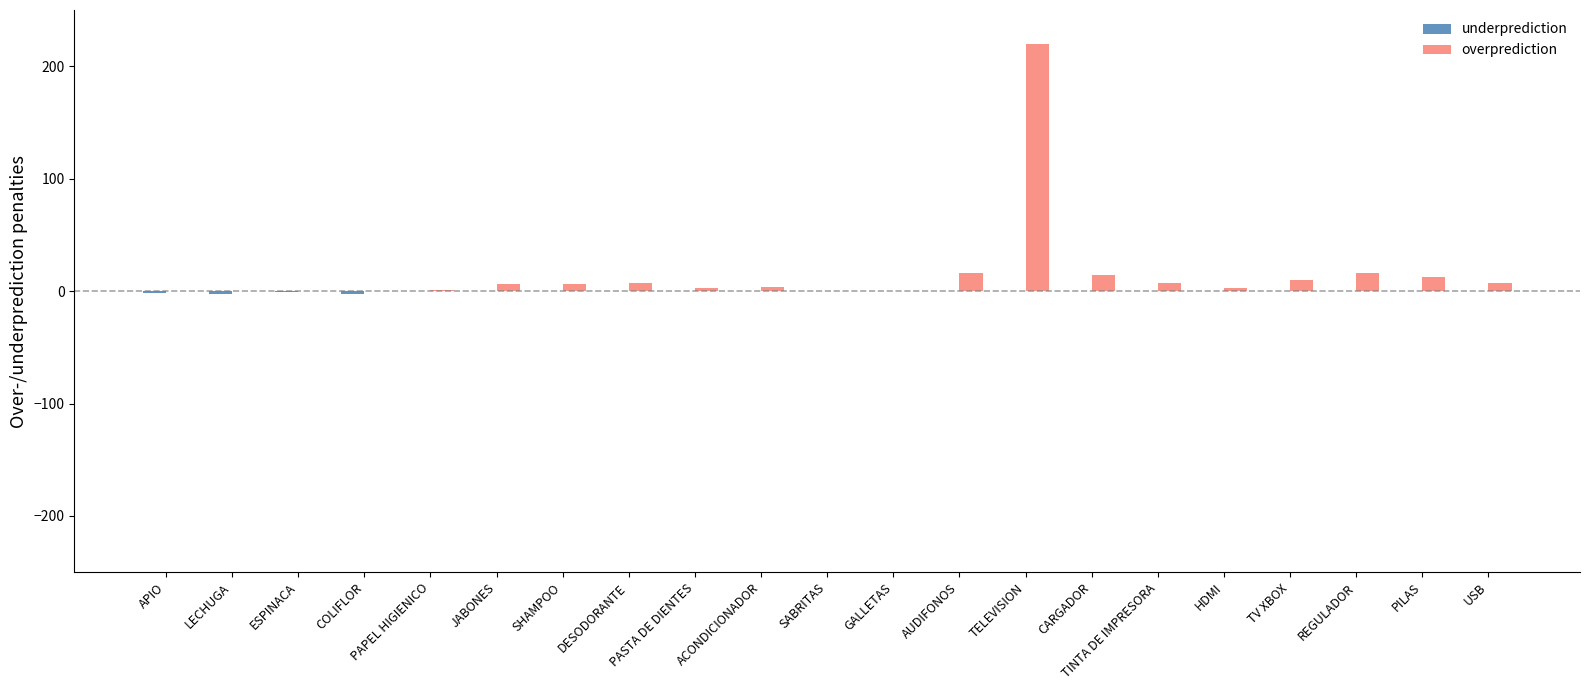

What value does the overprediction series have at CARGADOR?

14.1